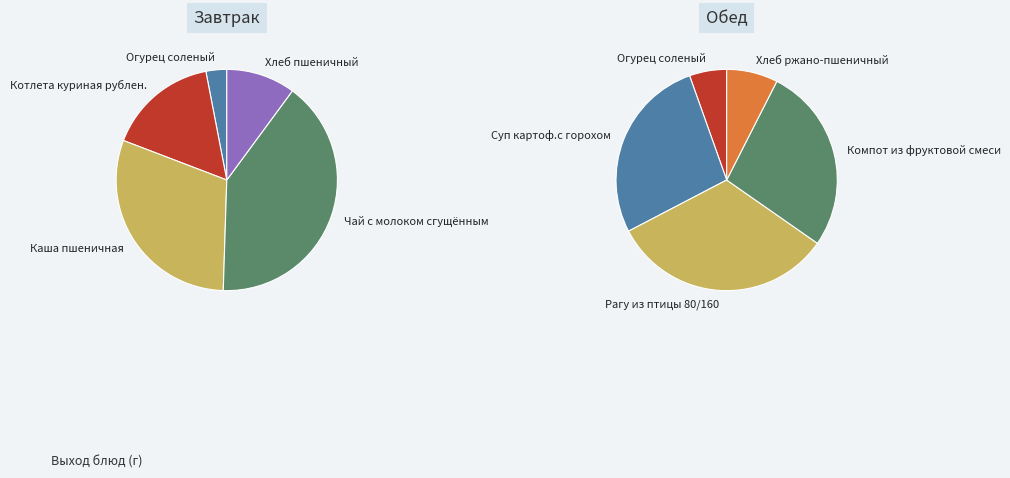

Which slice is the largest?

Рагу из птицы 80/160